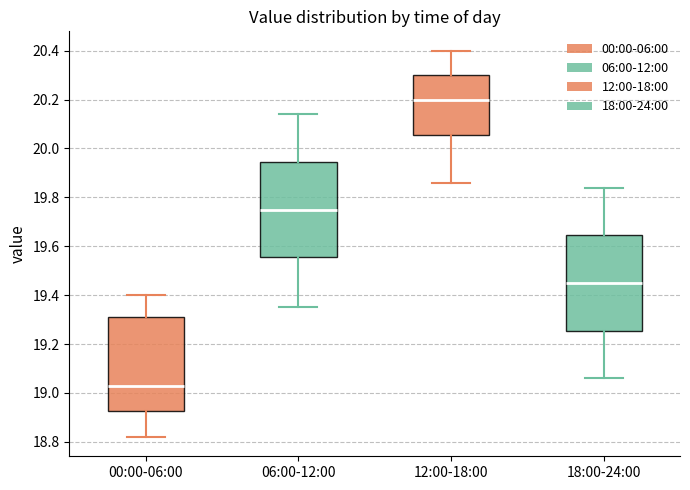

Where does the upper whisker of the box for 00:00-06:00 end on the y-axis? The values are not printed on the chart, so give them approximately, as read against the axis.

19.40